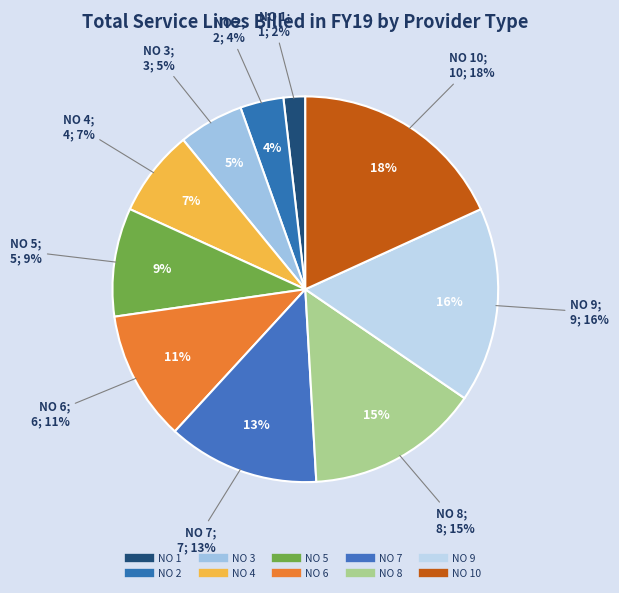

To the nearest percent, what is the combined percentage of NO 10 and NO 9?

35%